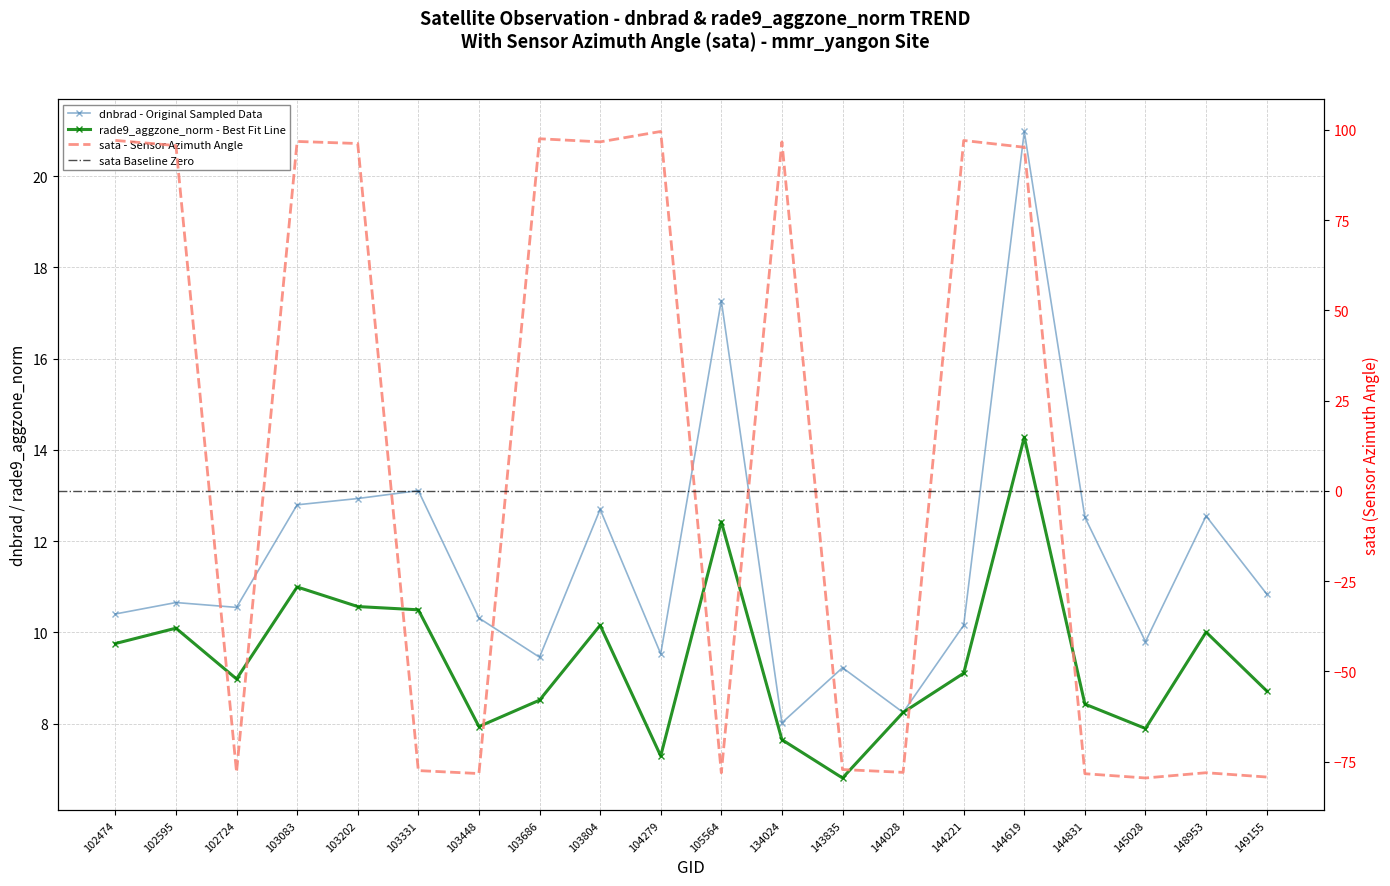

How many lines are shown in the chart?

3